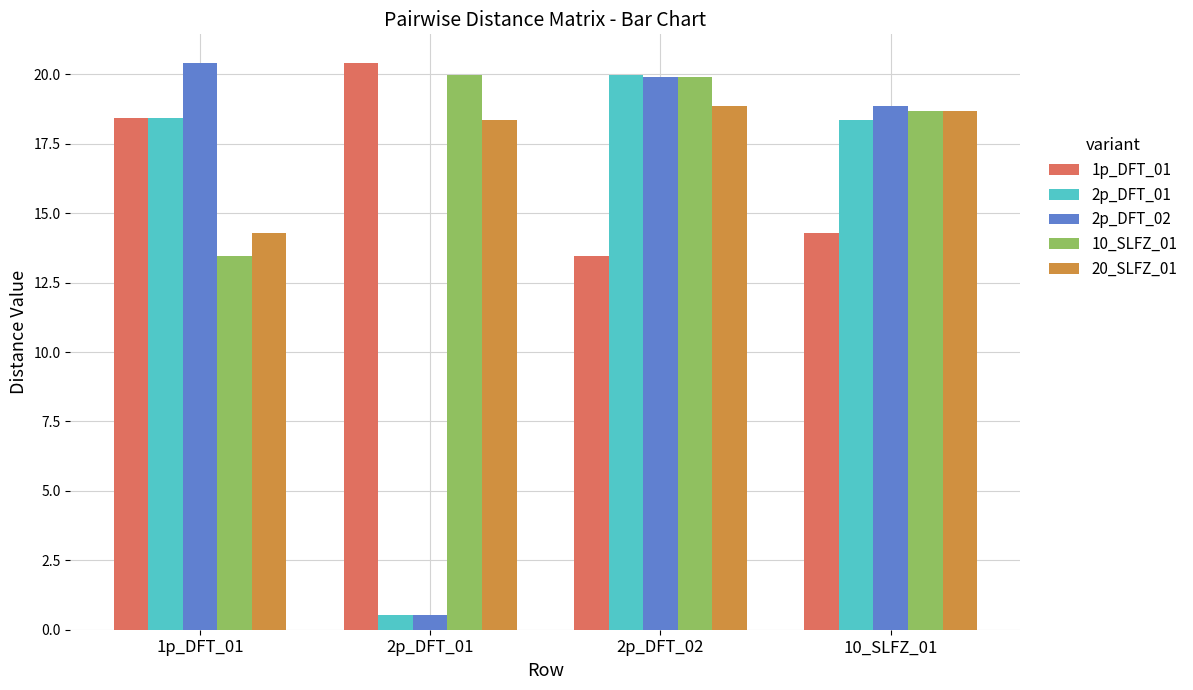

What is the sum of the 1p_DFT_01 values at 10_SLFZ_01 and 1p_DFT_01?

32.7